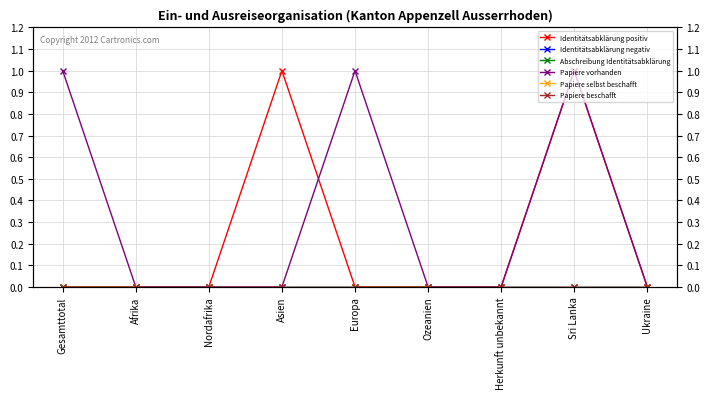

Rank the series at Afrika from highest to lowest value.

Identitätsabklärung positiv, Identitätsabklärung negativ, Abschreibung Identitätsabklärung, Papiere vorhanden, Papiere selbst beschafft, Papiere beschafft